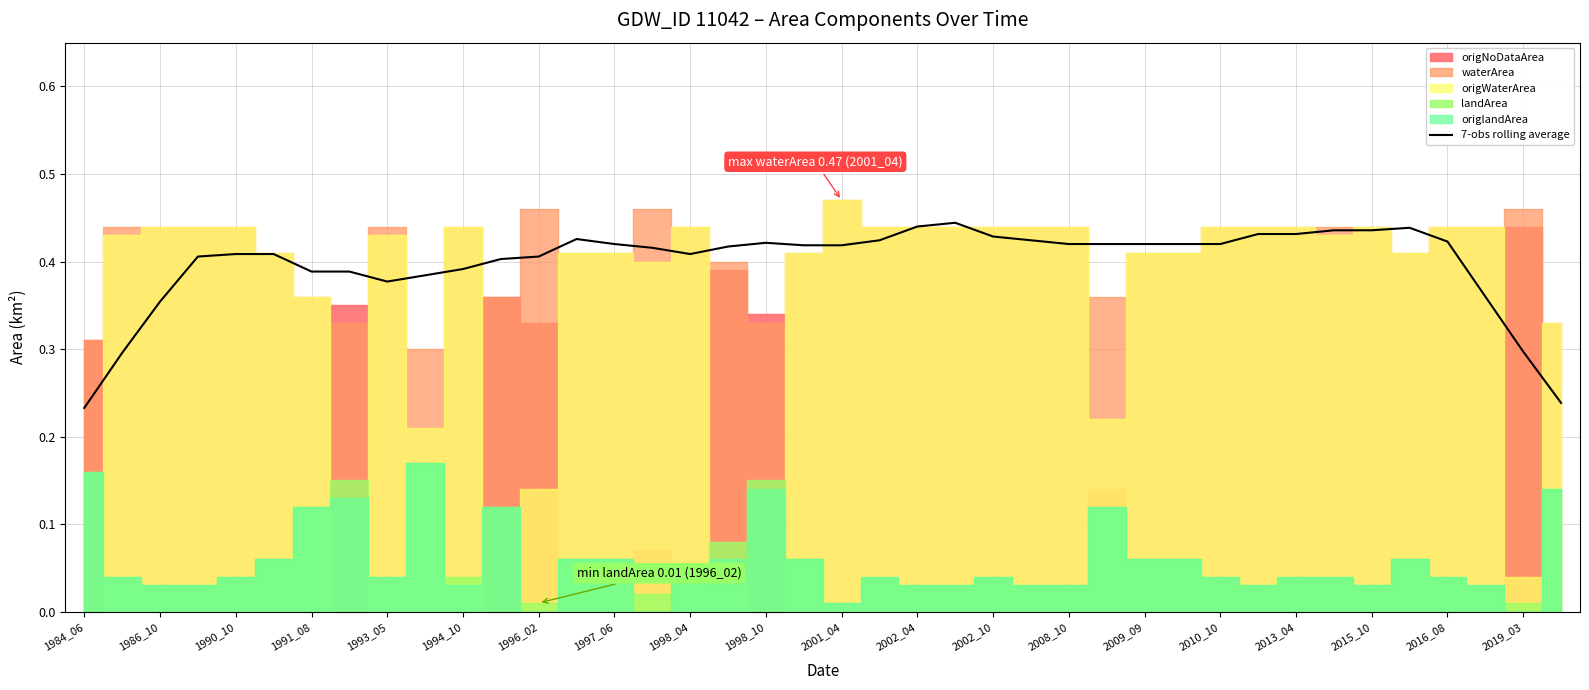

What is the value of the 9th point from the left?

0.4